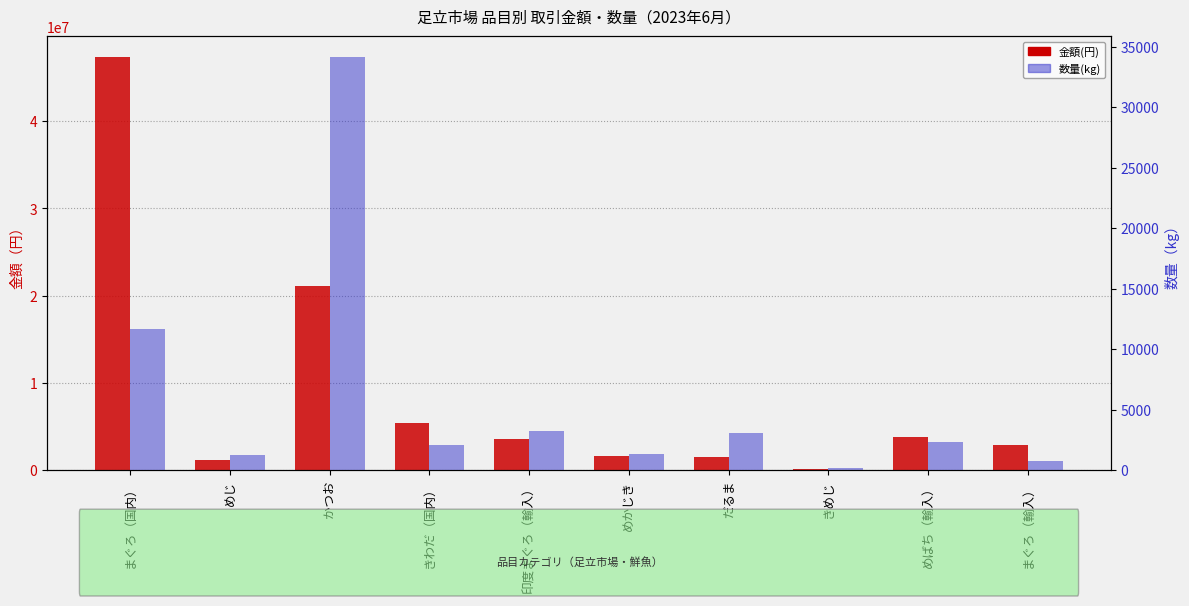

Which category has the highest value across all series?

まぐろ（国内）